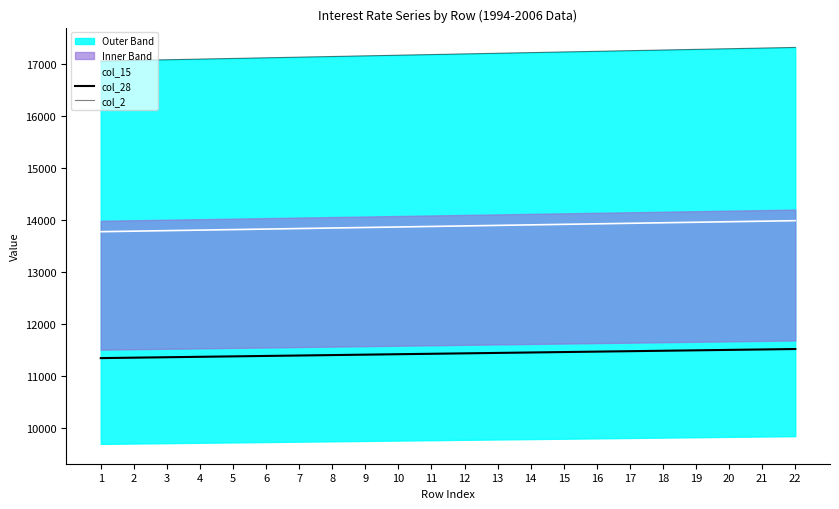

Which has a higher value, 3 or 6?

6